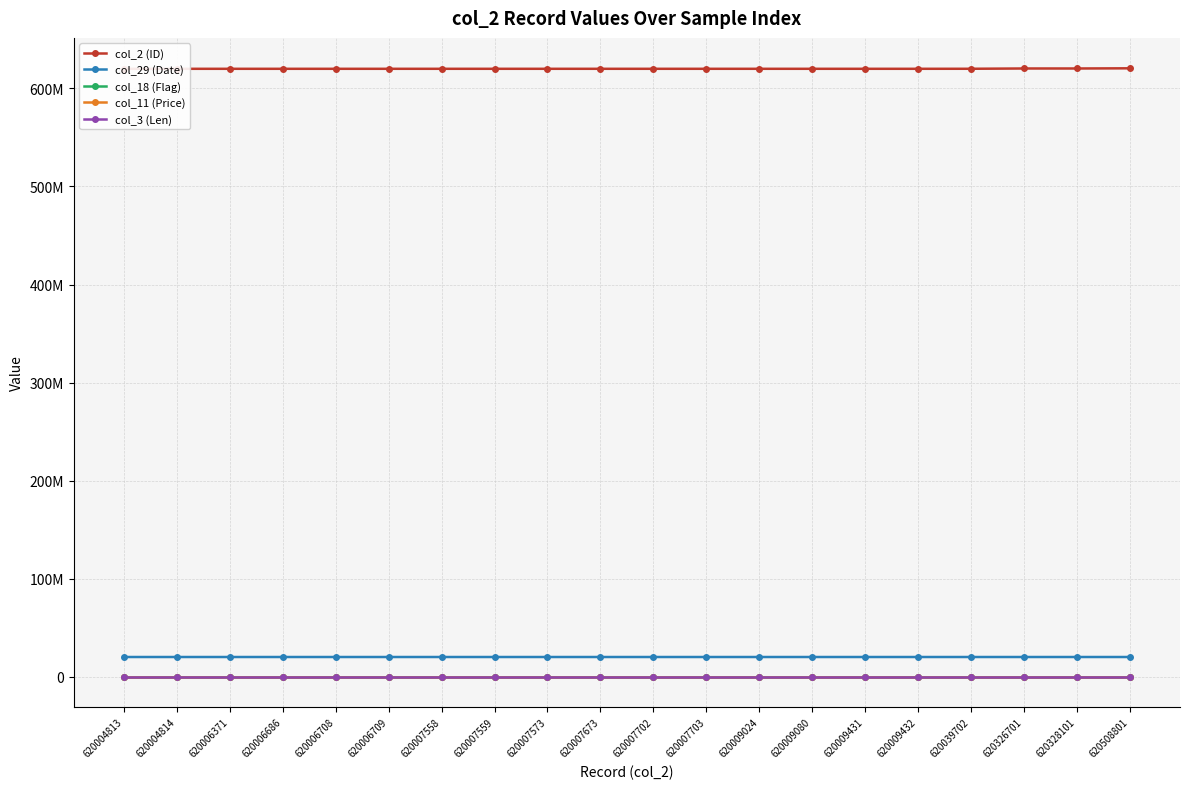

What is the total value across all series at 620007702?

640148103.0